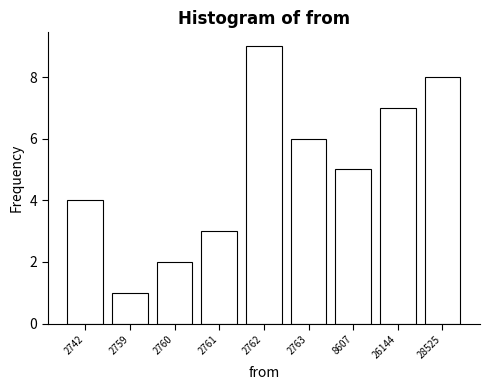

Reading left to right, extract all data points from this chart.

2742=4	2759=1	2760=2	2761=3	2762=9	2763=6	8607=5	26144=7	28525=8